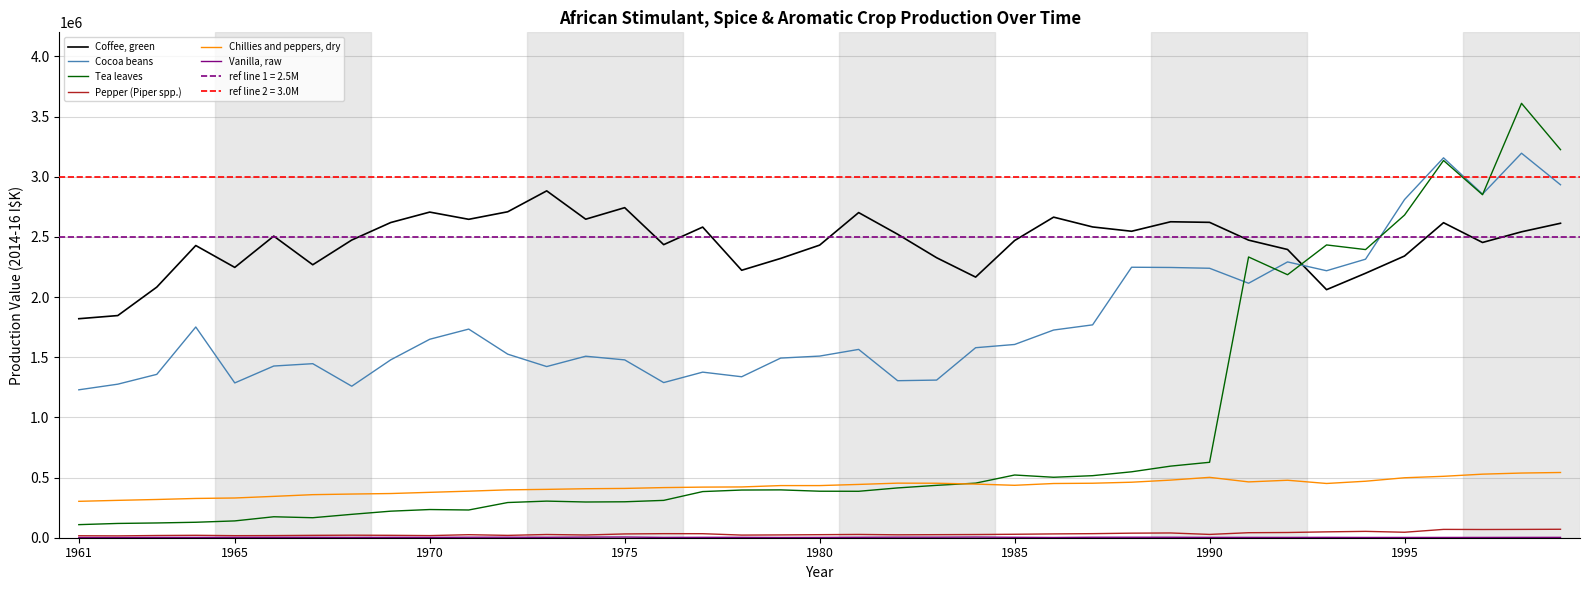

True or false: Chillies and peppers, dry and Coffee, green intersect in this chart.

False